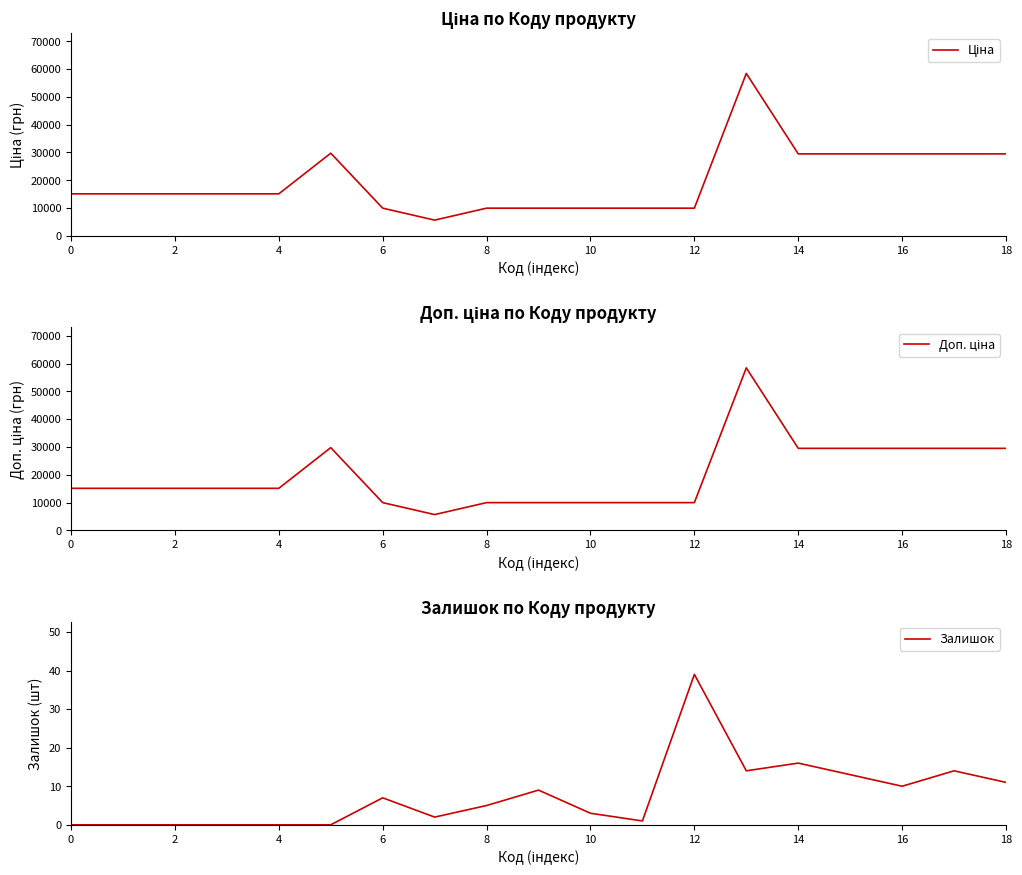

Where is Залишок nearest to the value 19?

14